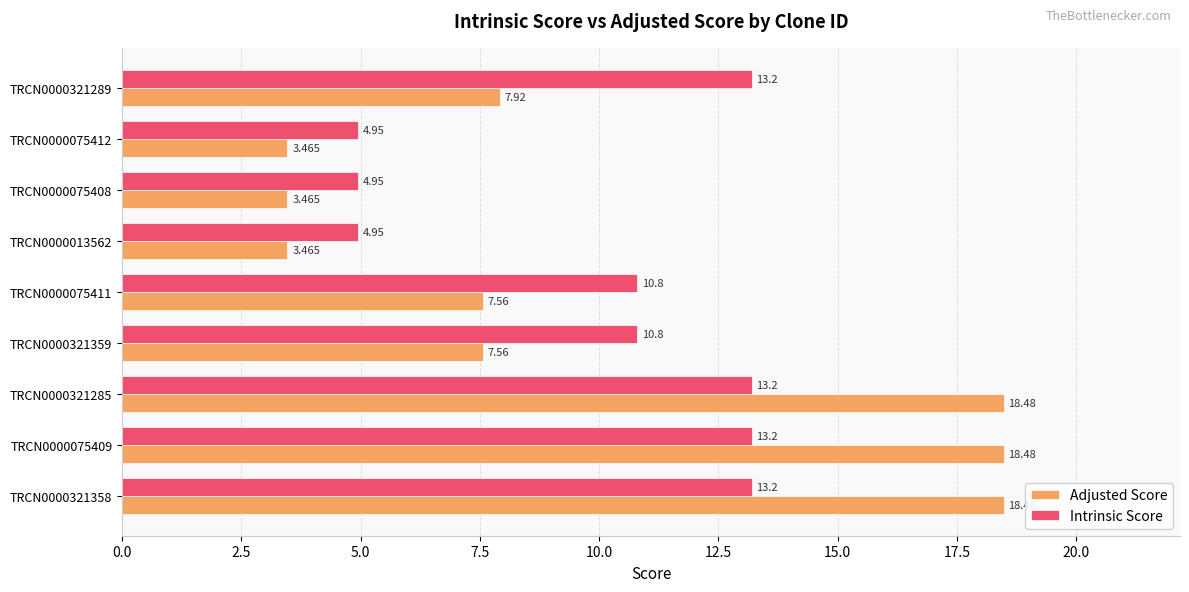

Which series has the largest total across all categories?

Intrinsic Score